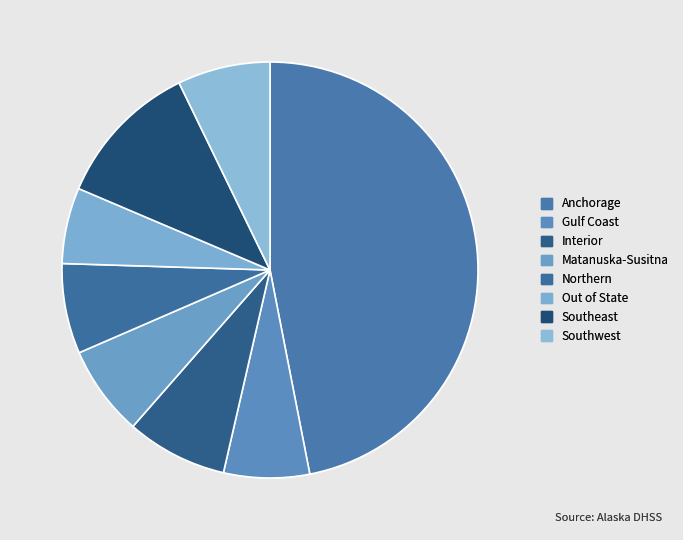

The Northern slice represents 1% of the pie. True or false?

False